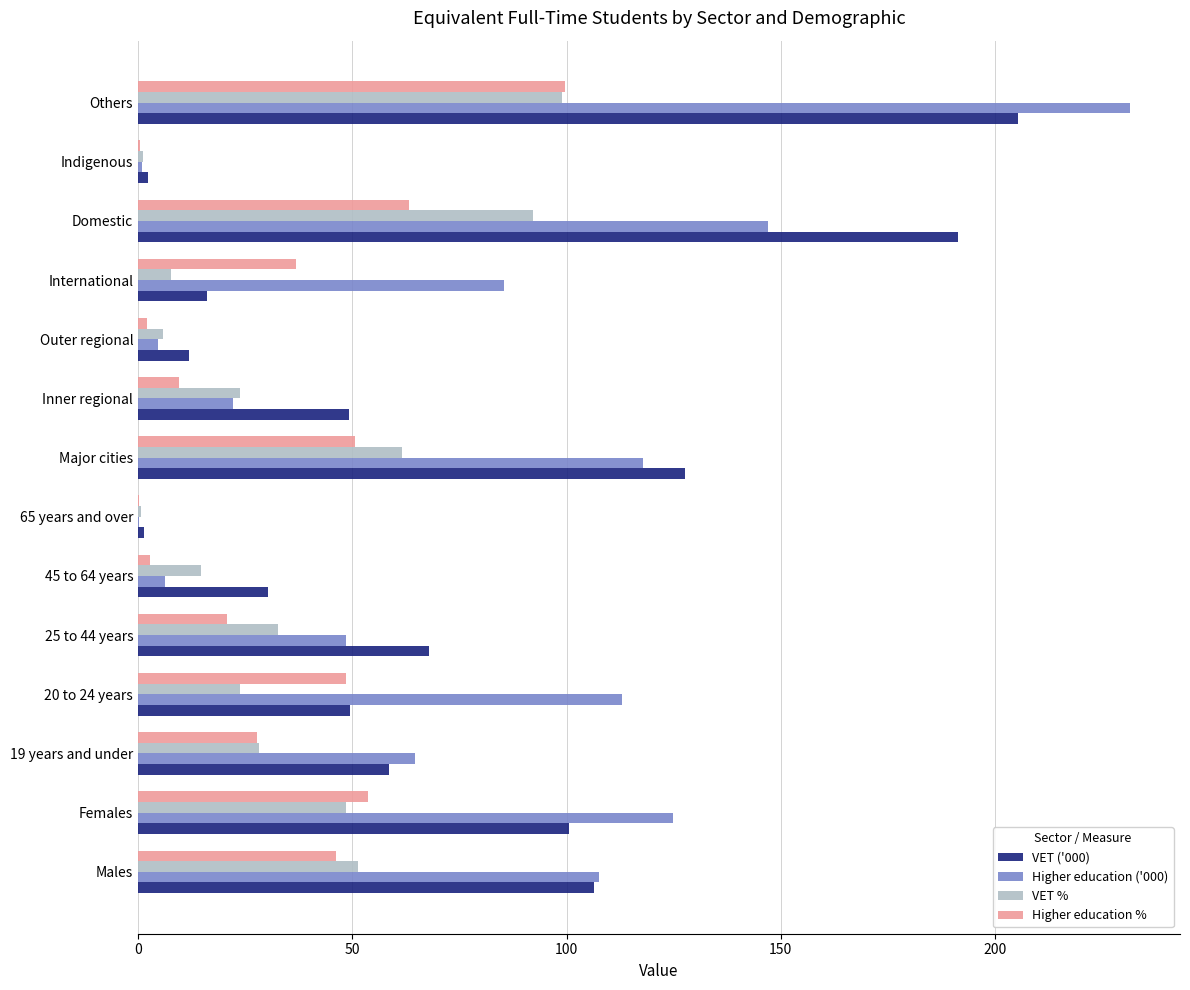

What is the sum of all VET % values?

490.7